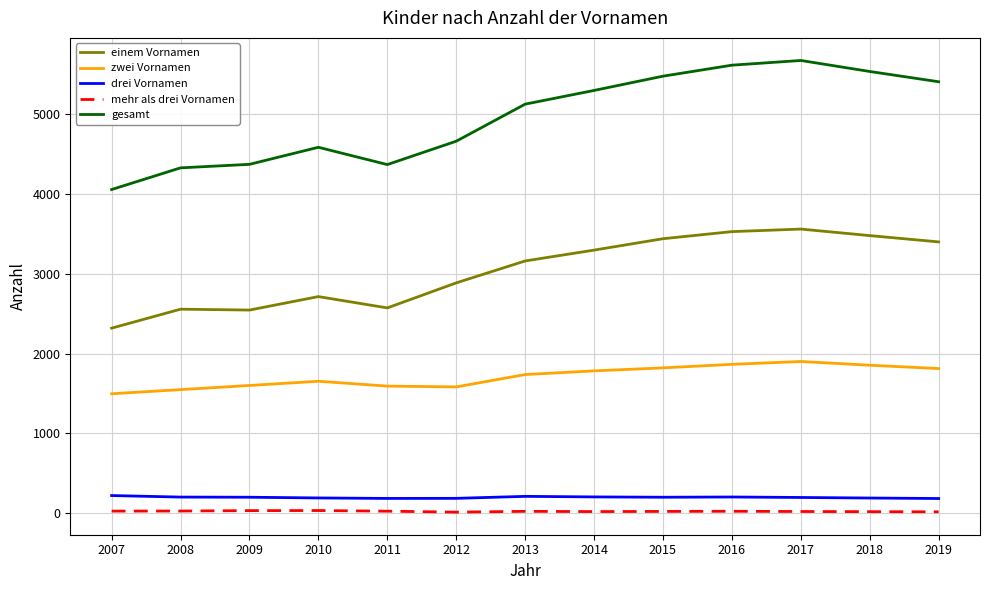

What is the sum of the gesamt values at 2016 and 2010?

10206